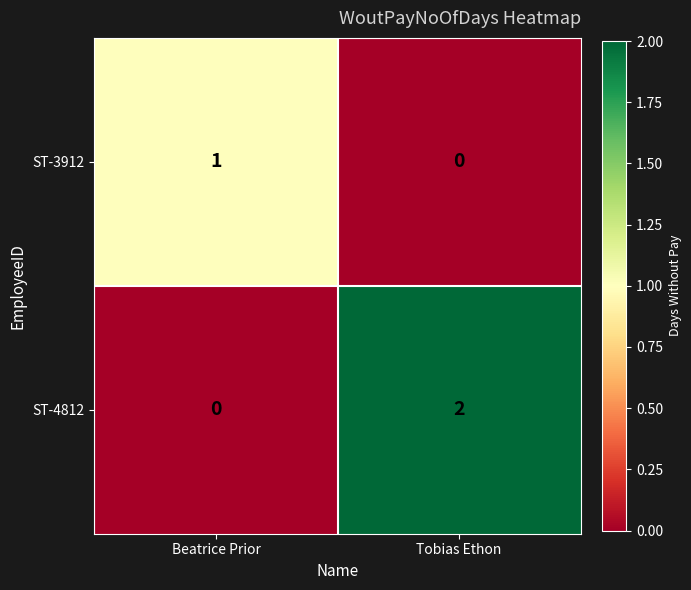

What is the difference between the highest and lowest values at Beatrice Prior?

1